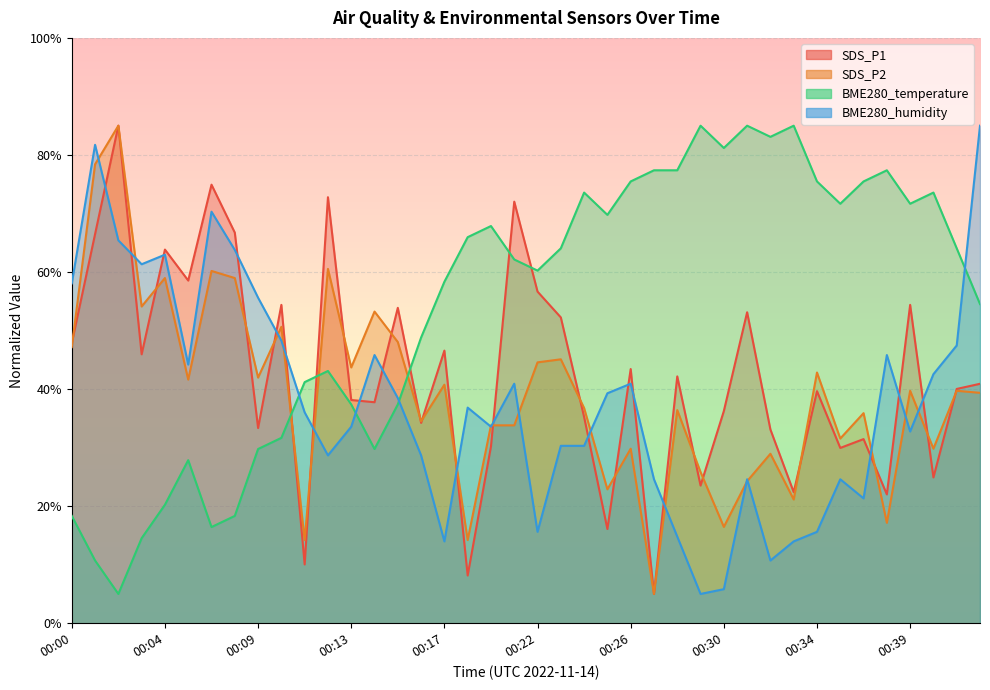

How many times do BME280_temperature and BME280_humidity cross each other?

4